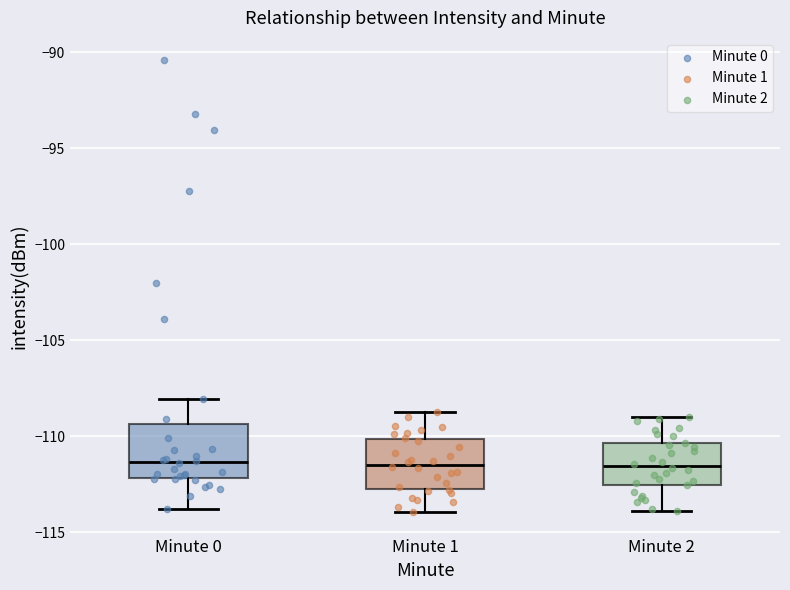

Reading left to right, read every box against the y-axis: the position of its median line, the range the box covers, and the ends of its whiskers. The values are not printed on the chart, so give them approximately, as read against the axis.

Minute 0: median -111.5, box -112.0 to -109.5, whiskers -114.0 to -108.0
Minute 1: median -111.5, box -113.0 to -110.0, whiskers -114.0 to -109.0
Minute 2: median -111.5, box -112.5 to -110.5, whiskers -114.0 to -109.0